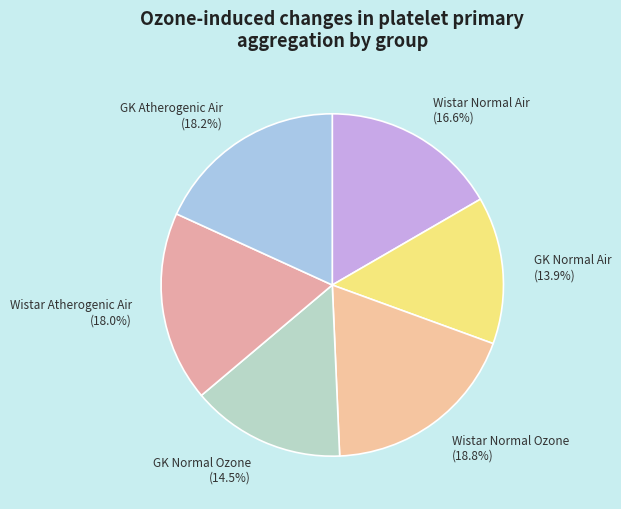

Approximately how many times larger is the value at GK Normal Ozone compared to GK Normal Air?

1.0